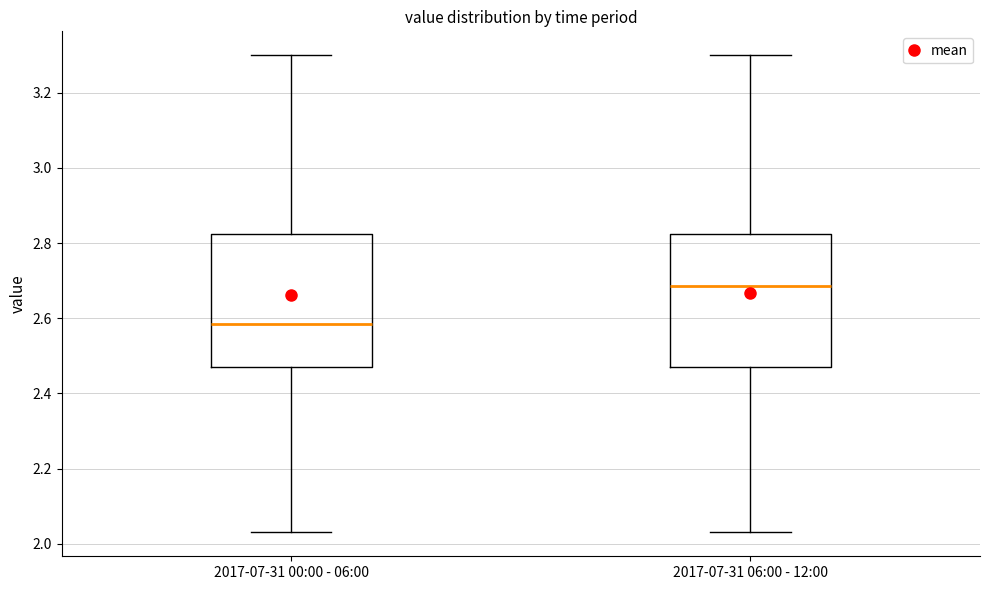

Reading left to right, read every box against the y-axis: the position of its median line, the range the box covers, and the ends of its whiskers. The values are not printed on the chart, so give them approximately, as read against the axis.

2017-07-31 00:00 - 06:00: median 2.58, box 2.48 to 2.82, whiskers 2.04 to 3.30
2017-07-31 06:00 - 12:00: median 2.68, box 2.48 to 2.82, whiskers 2.04 to 3.30